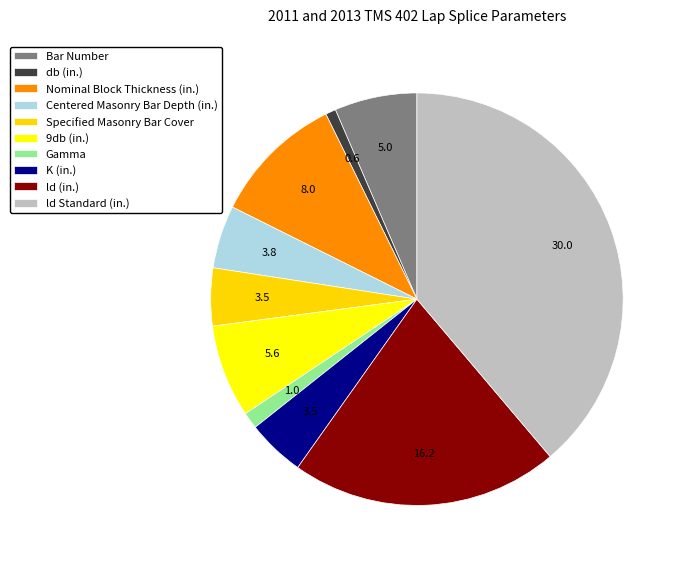

Do Specified Masonry Bar Cover and Gamma together represent more than half of the pie?

No